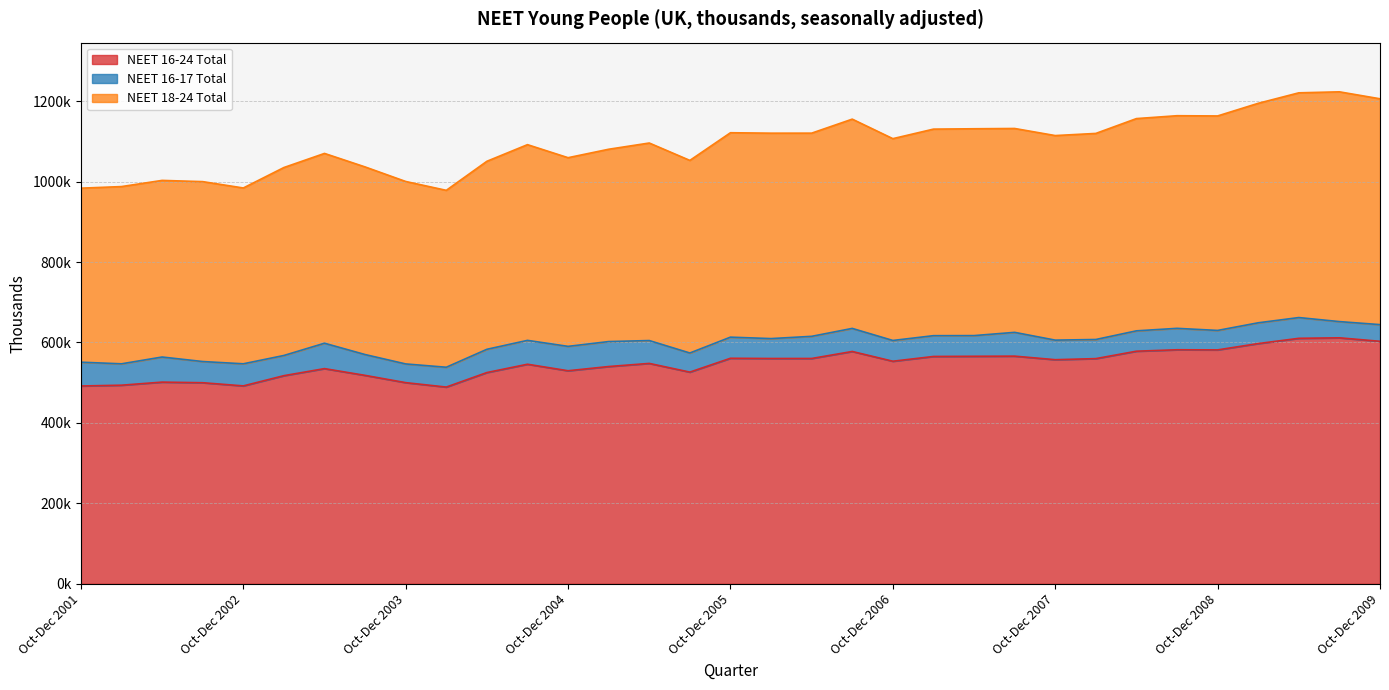

The value of NEET 16-24 Total at Apr-Jun 2009 is 230869.5. True or false?

False